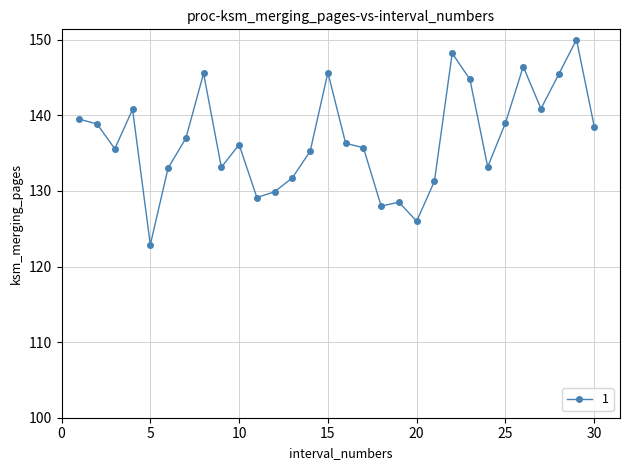

What is the greatest value displayed?

150.0